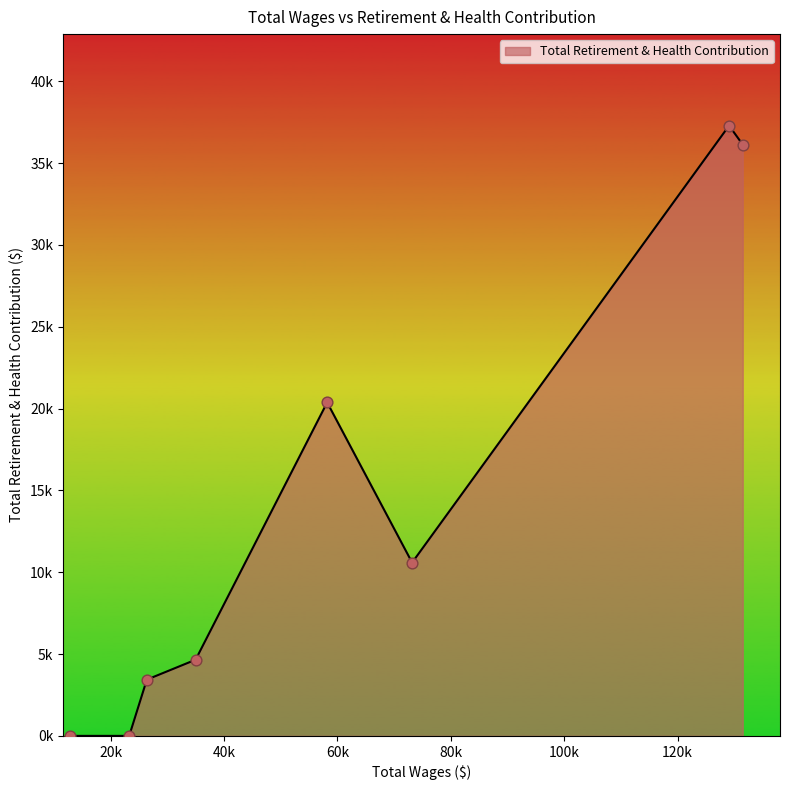

Does the chart have visible grid lines?

No